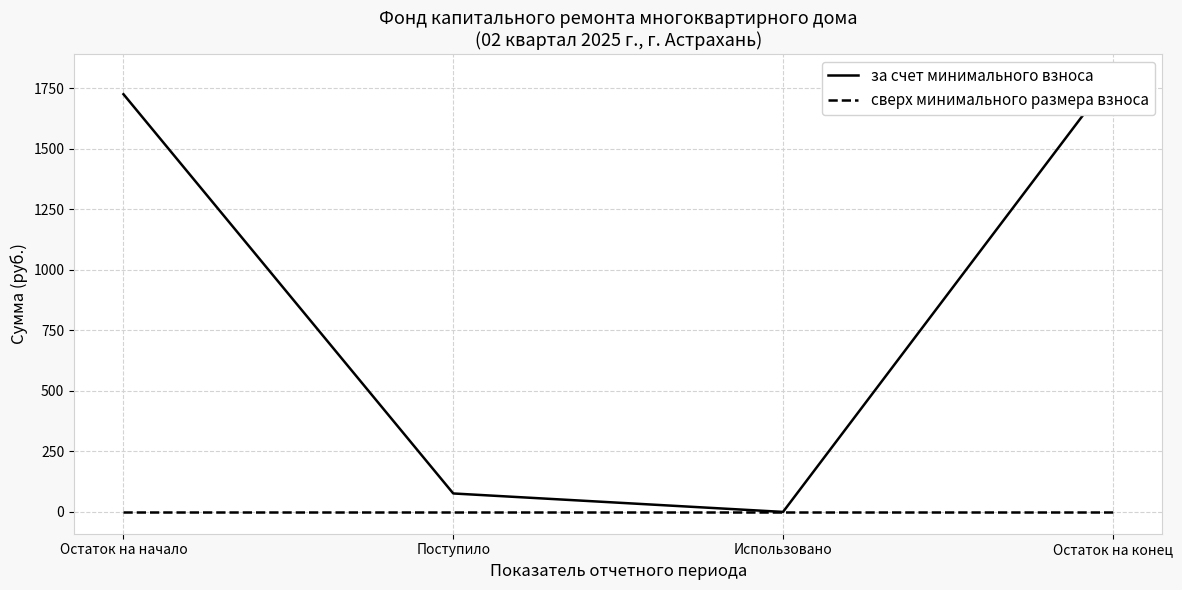

How many interior local valleys does the за счет минимального взноса series have?

1